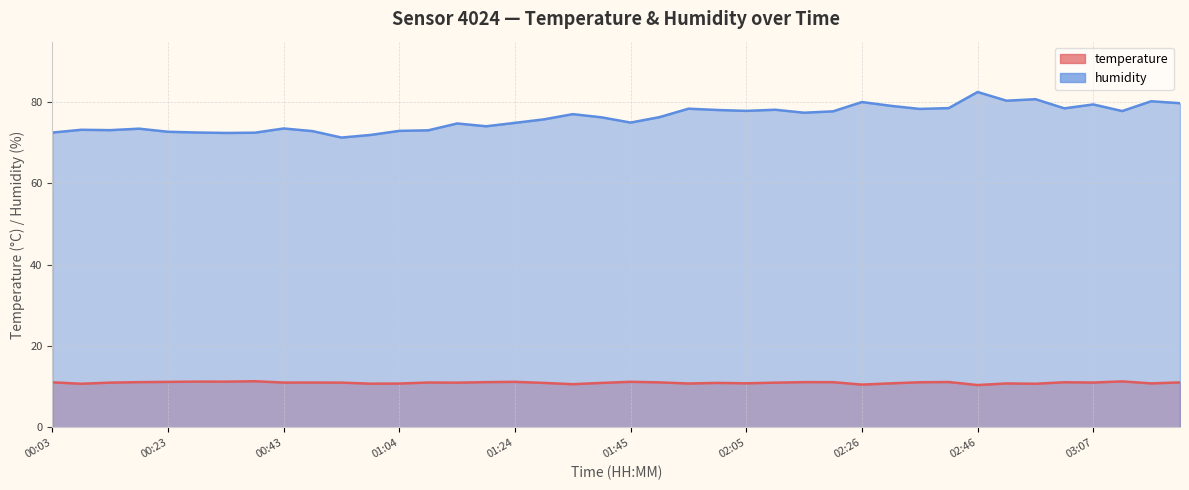

What is the lowest value of the humidity series?

71.2